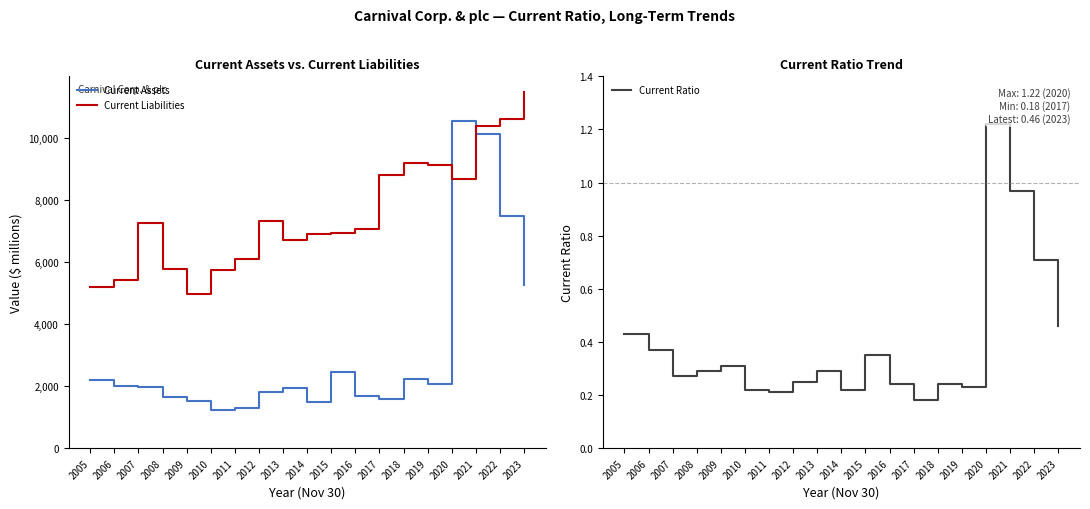

Is the value of Current Assets at 2007 greater than the value of Current Ratio at 2016?

Yes